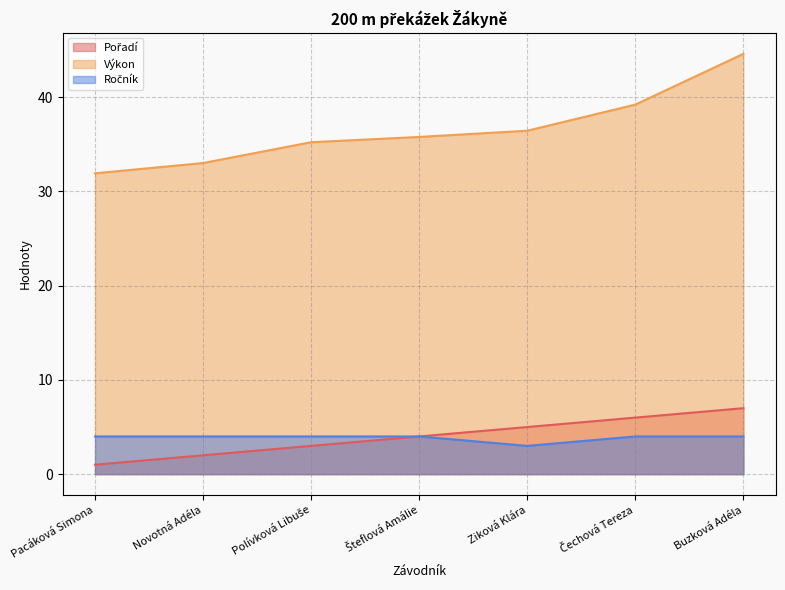

What position from the left is Polívková Libuše?

3